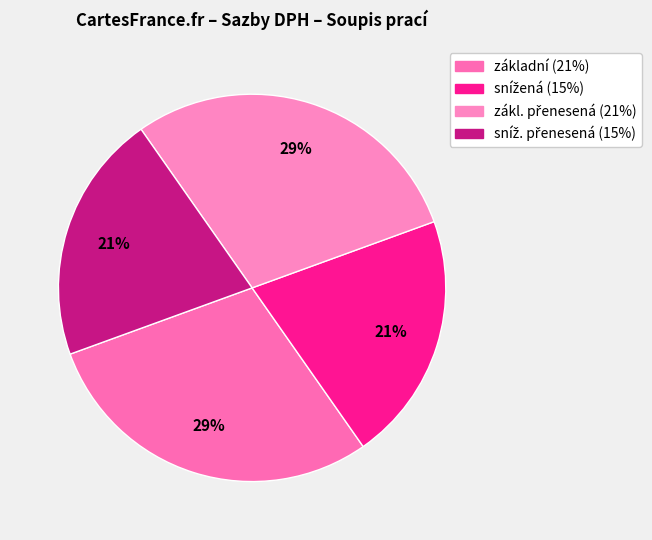

Count the number of slices in the pie.

4